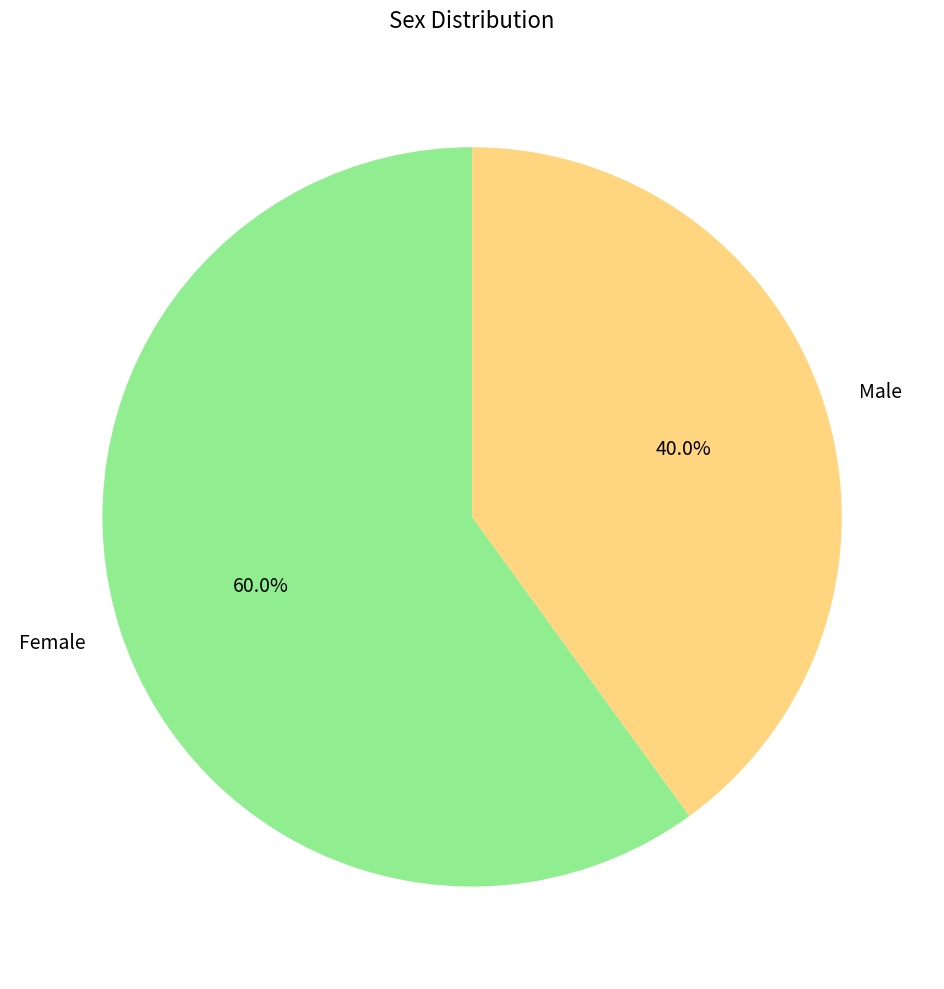

To the nearest percent, what percentage of the pie is Male?

40%